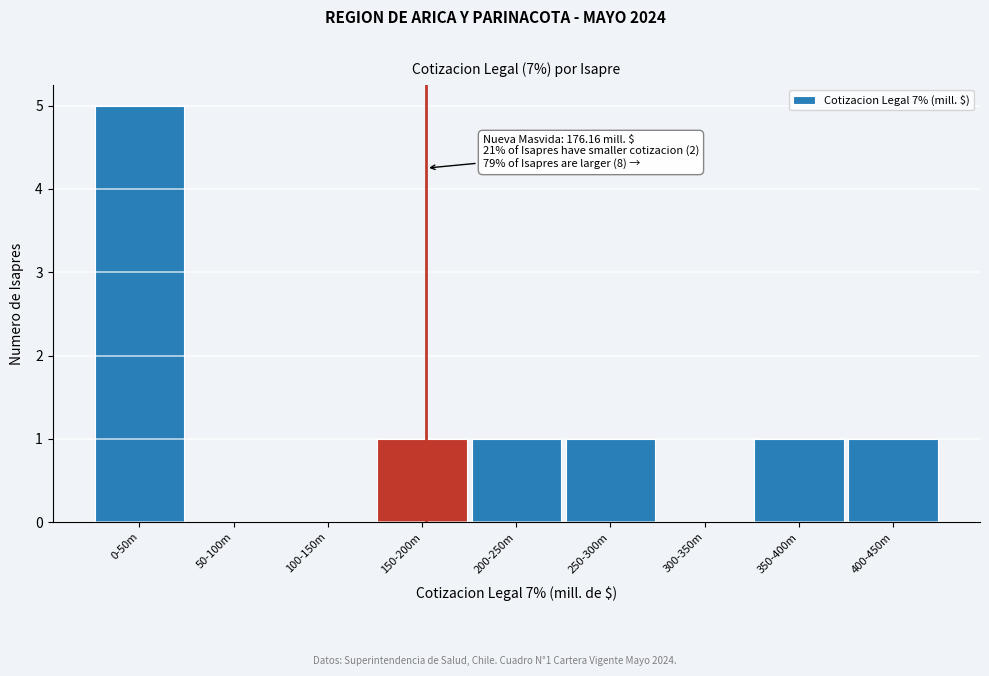

Reading right to left, list all the values displayed in this chart.

400-450m=1	350-400m=1	300-350m=0	250-300m=1	200-250m=1	150-200m=1	100-150m=0	50-100m=0	0-50m=5